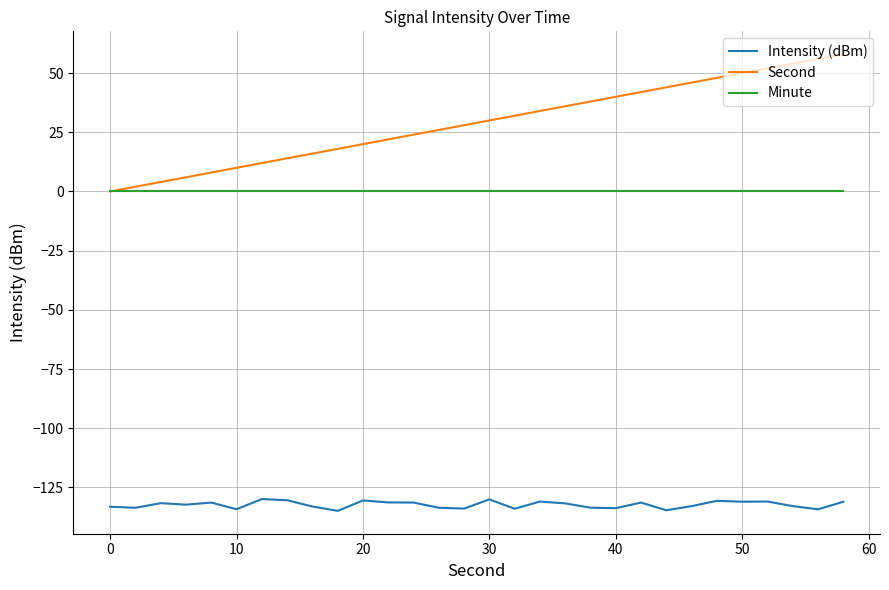

Rank the series by their average value, from highest to lowest.

Second, Minute, Intensity (dBm)